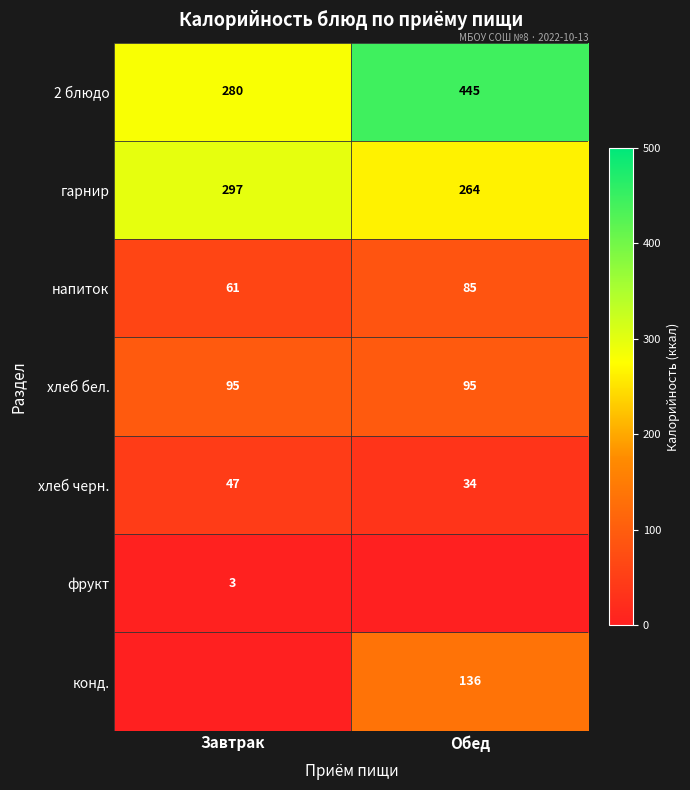

At which label does напиток reach its peak?

Обед